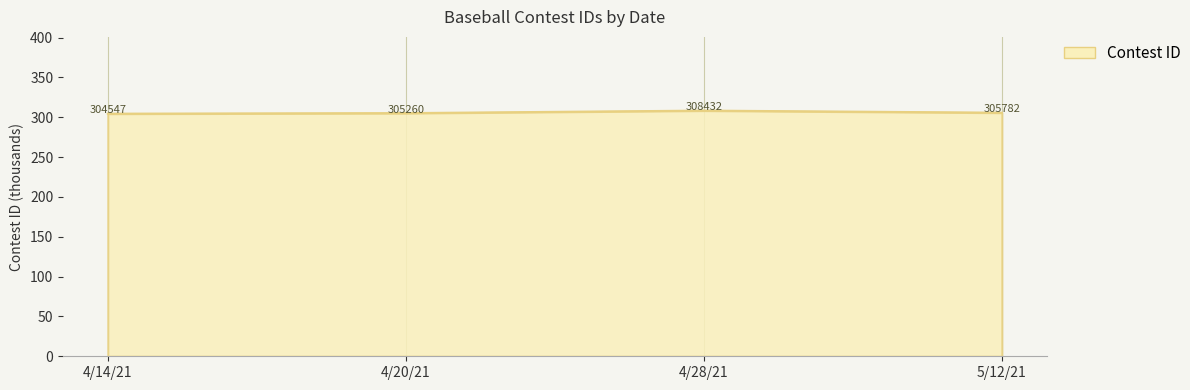

Where does the data first go above 305?

4/20/21